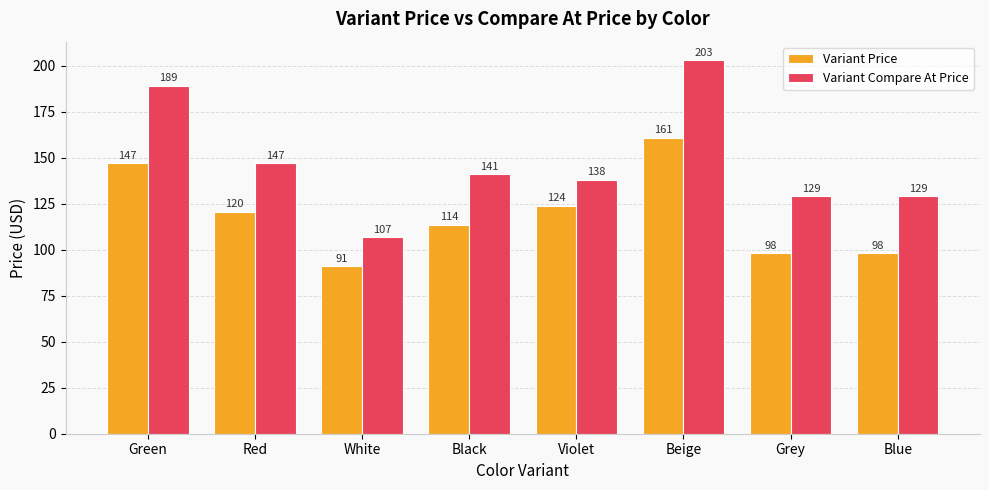

The Variant Compare At Price series shows 195.4 at Grey. True or false?

False